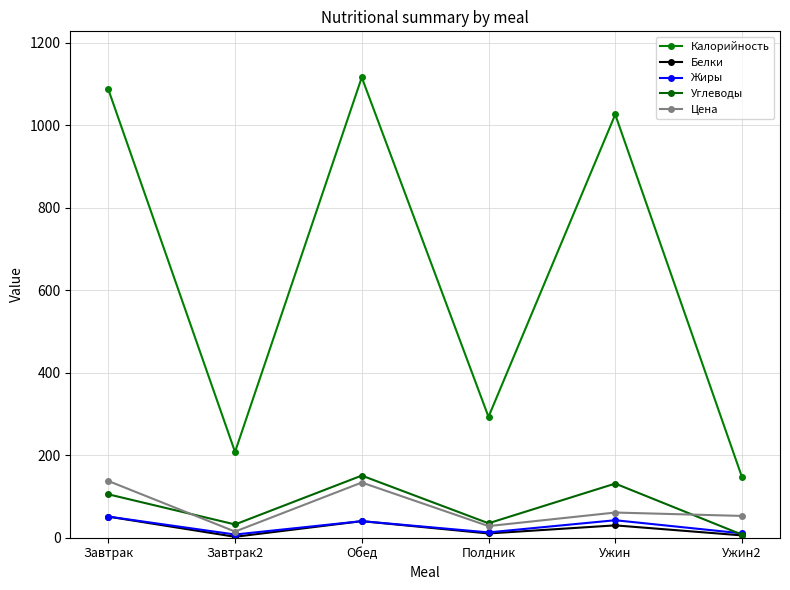

What is the difference between the highest and lowest values at Ужин2?

141.4